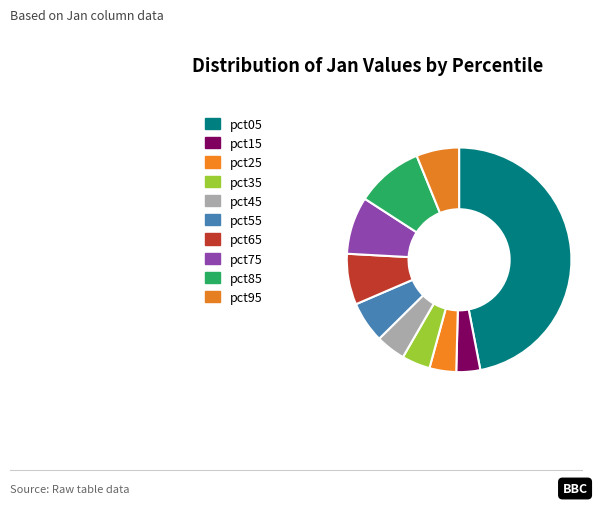

What is the change in value from pct25 to pct85?

+0.1